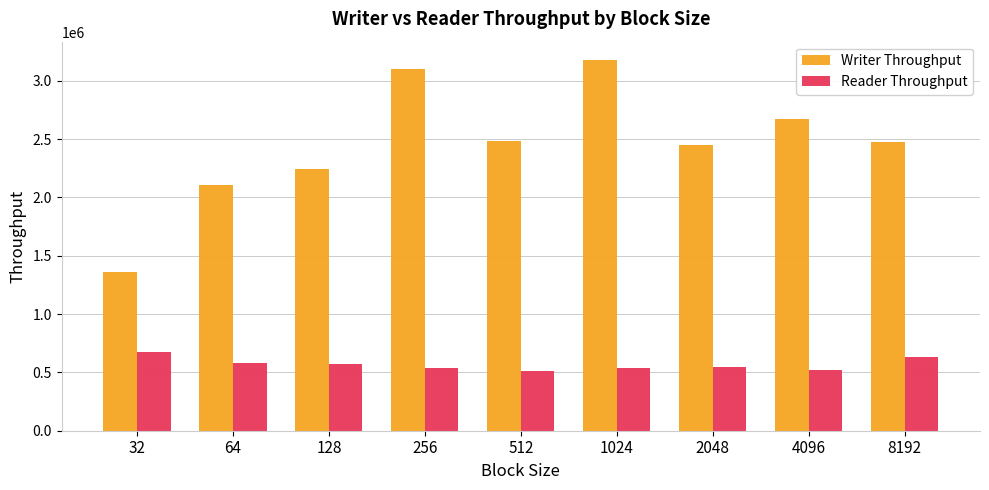

What is the difference between the Writer Throughput values at 512 and 1024?

694052